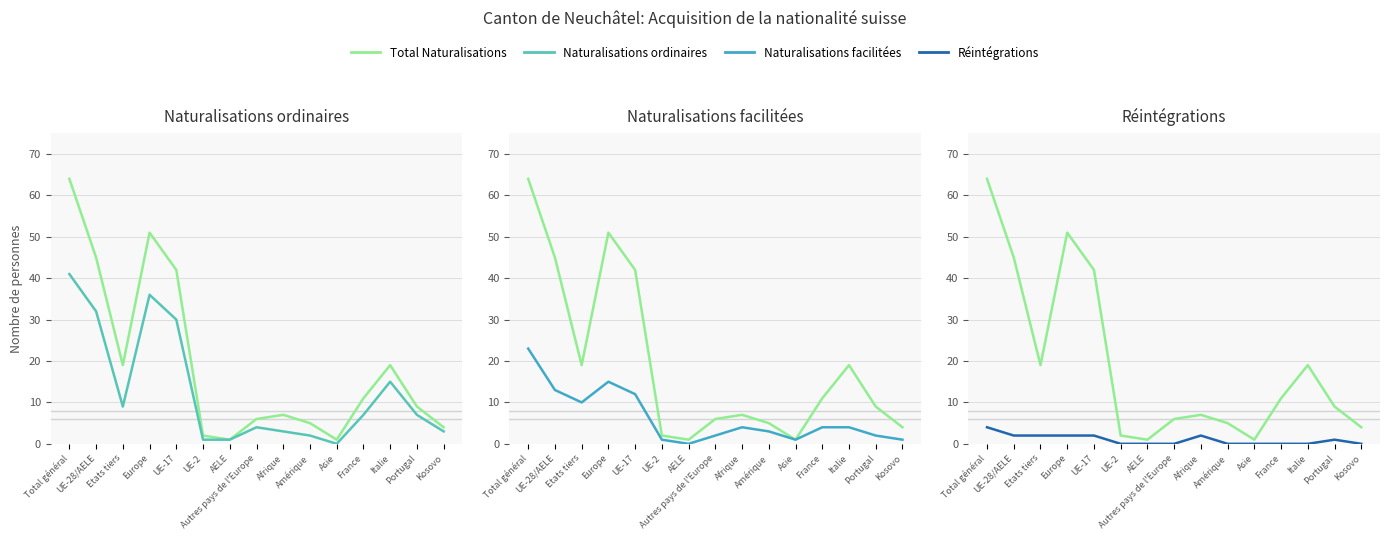

How many categories are shown in the chart?

15